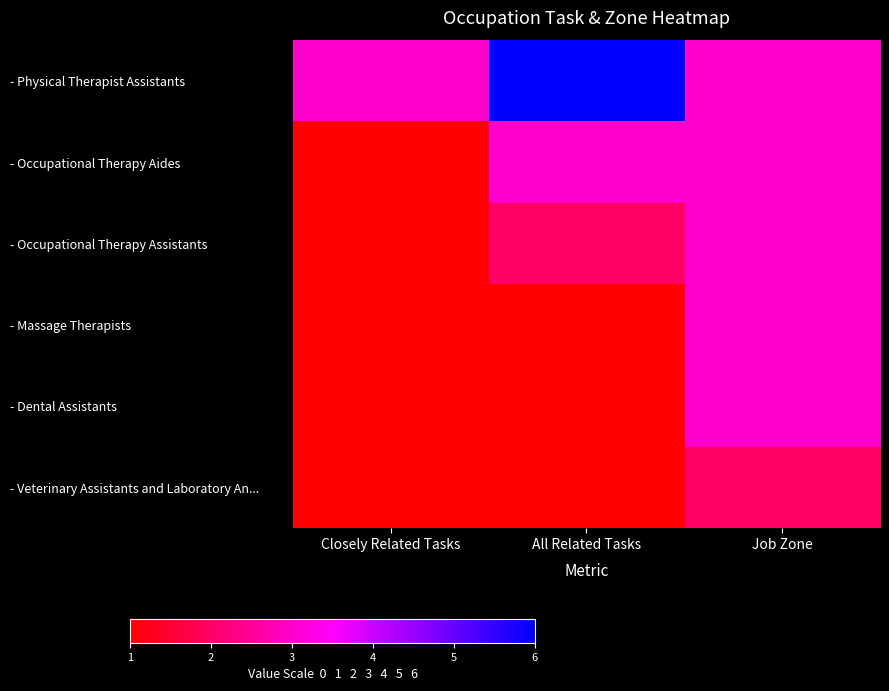

What is the smallest value displayed?

1